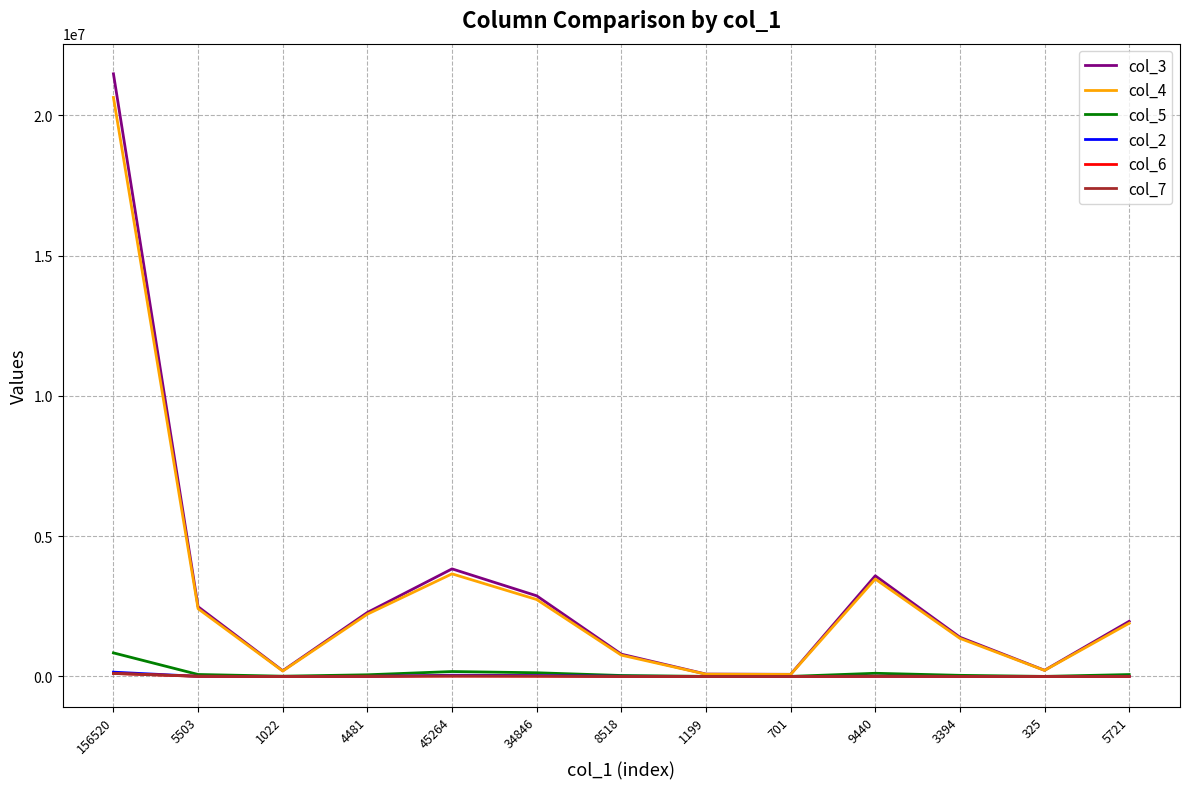

What is the maximum value shown in the chart?

21475115